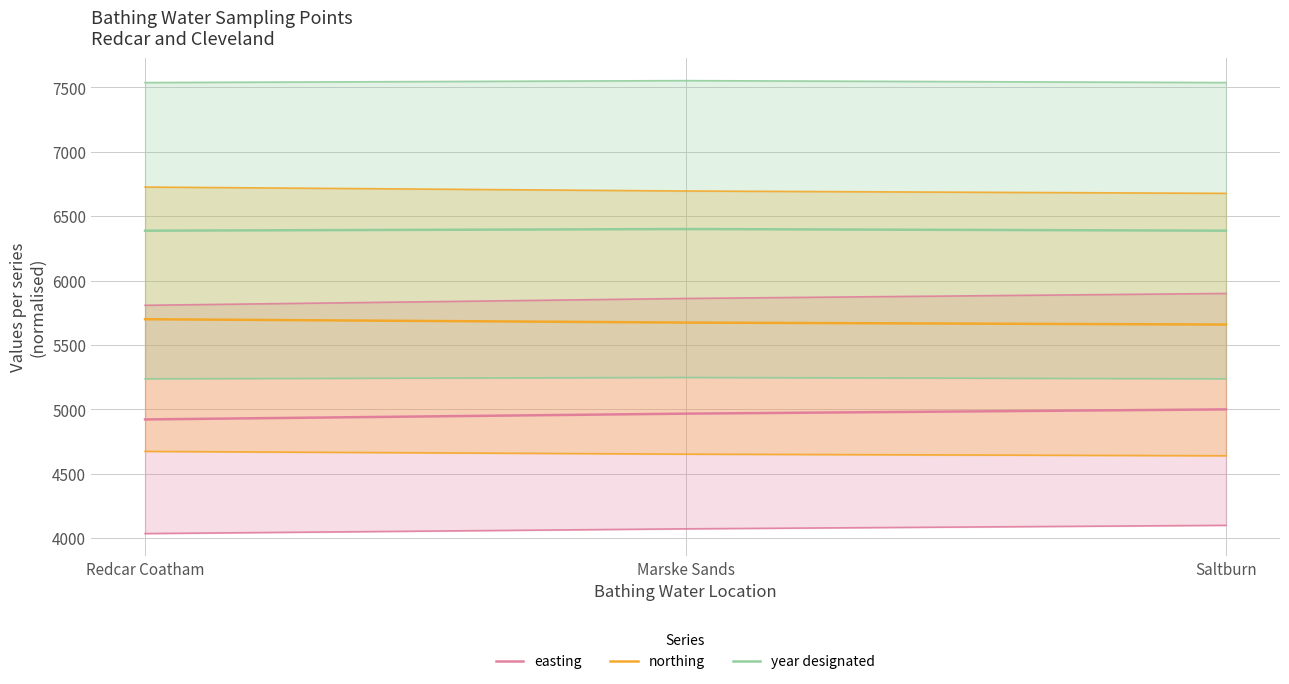

How many lines are shown in the chart?

3